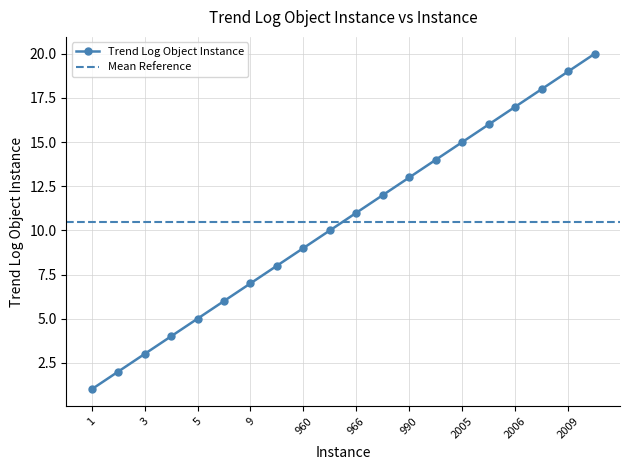

What is the value of the 6th point from the left?

6